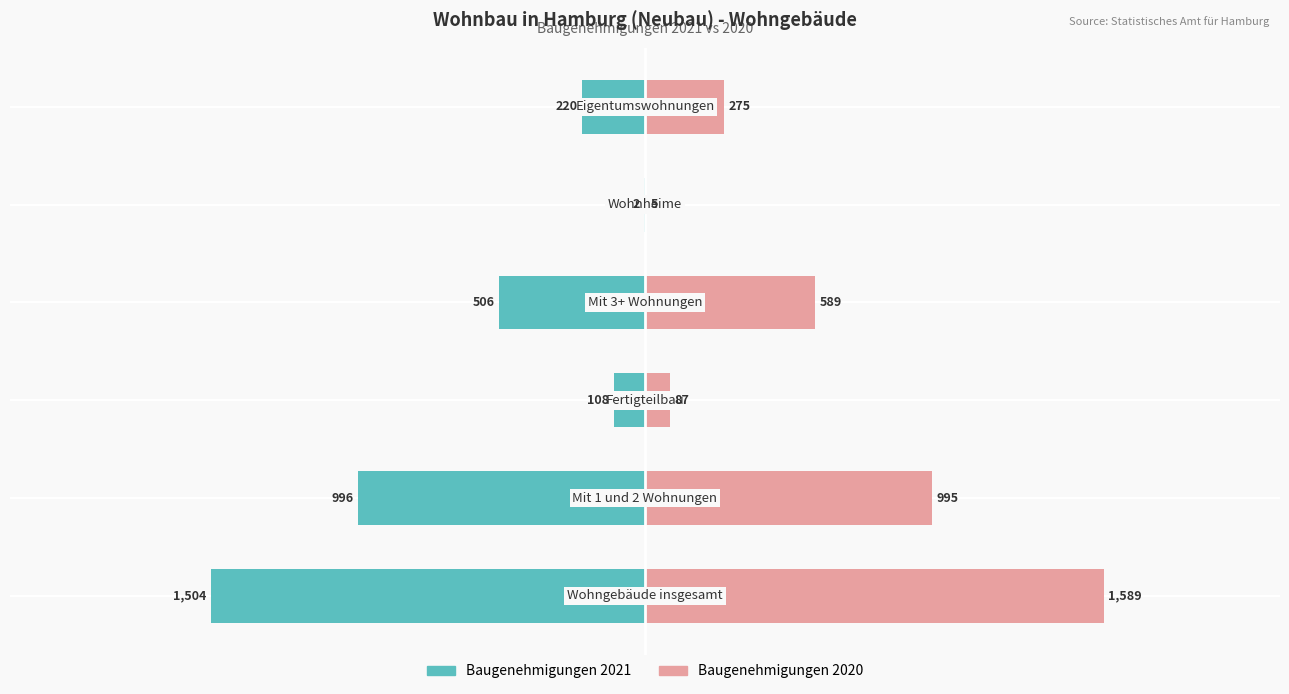

How many bars are there in total?

12